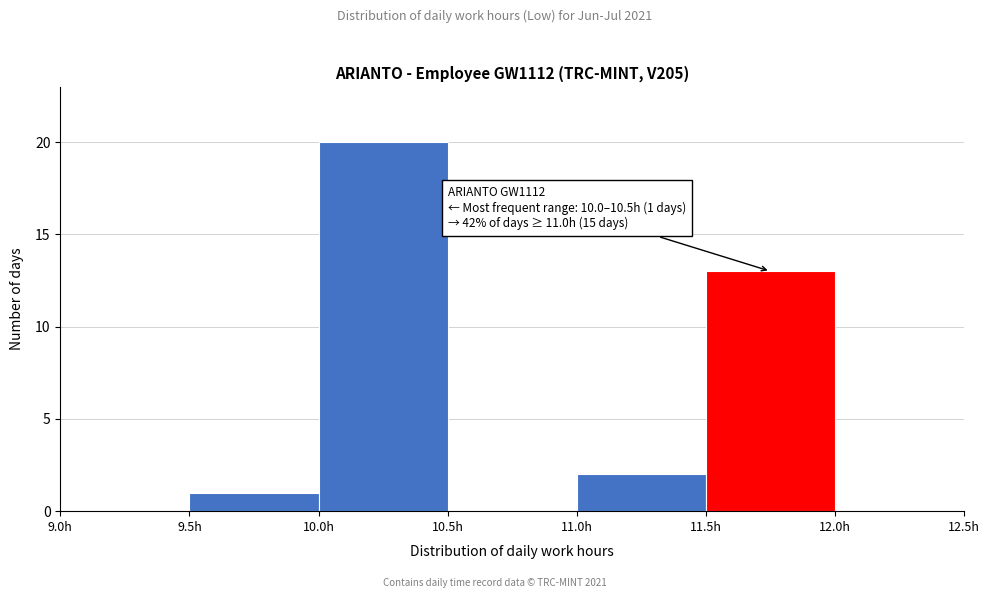

Which range on the x-axis has the tallest bar?

10.0 to 10.5